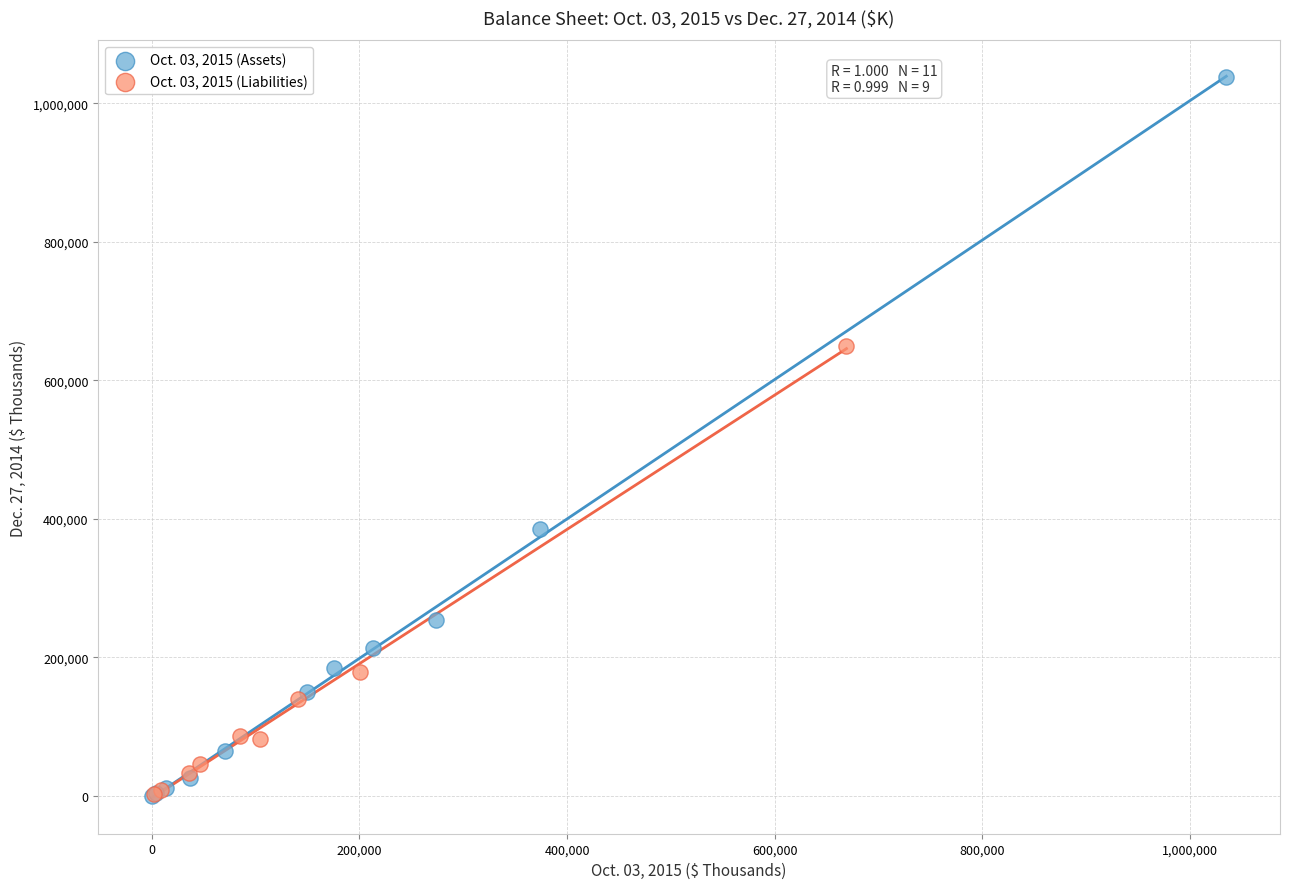

Which series has the widest spread of Y values?

Oct. 03, 2015 (Assets)